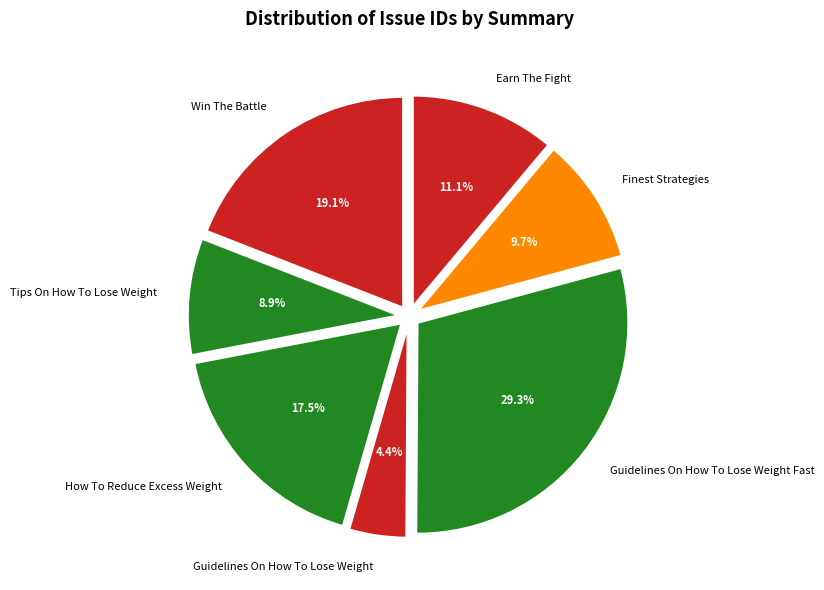

What portion of the pie excludes Guidelines On How To Lose Weight Fast?

70.7%